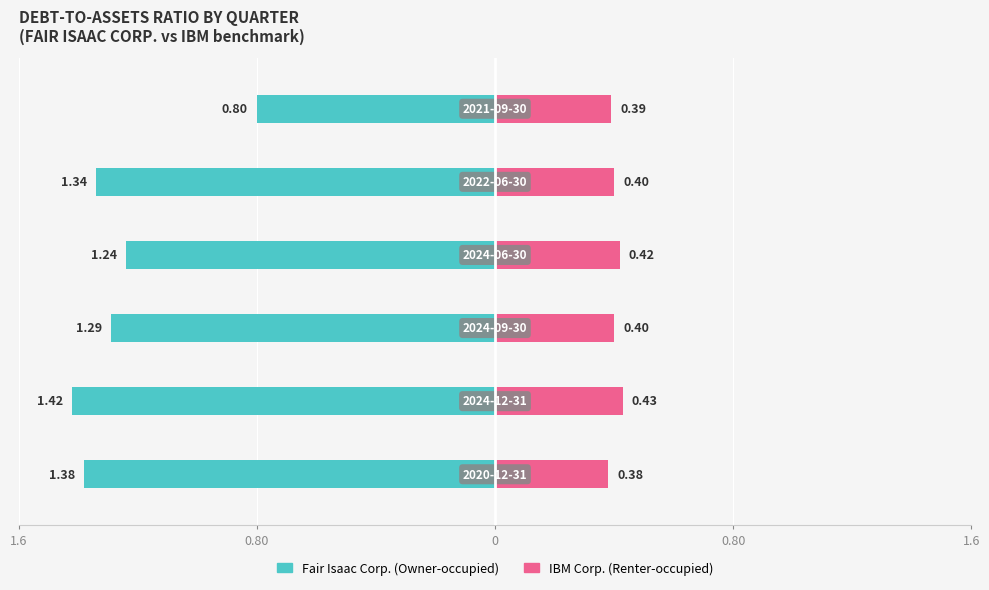

How many groups of bars are there?

6